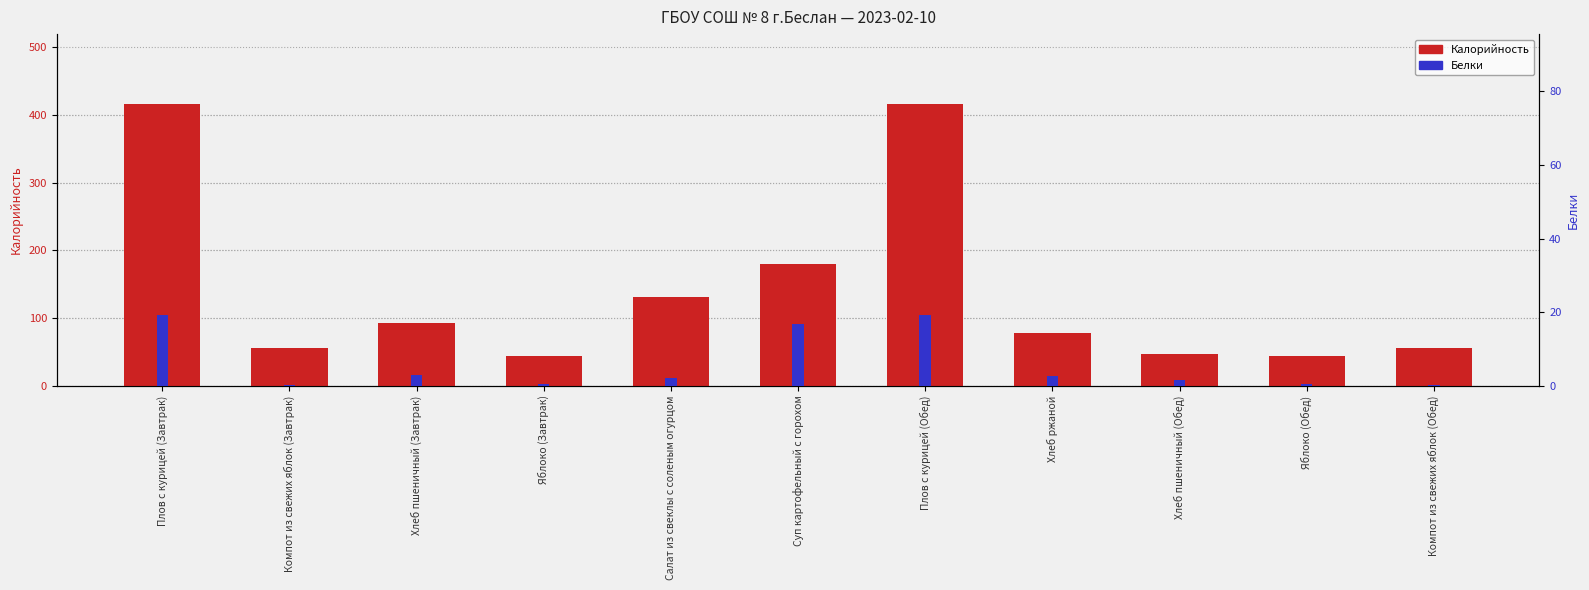

What is the label of the 7th bar from the left?

Плов с курицей (Обед)